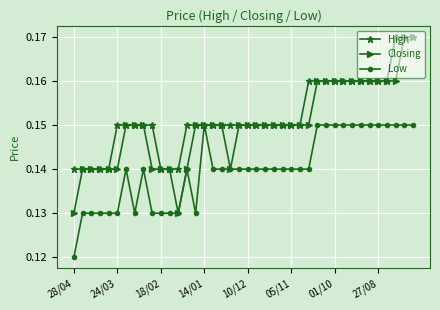

Does the chart display data point markers on the line(s)?

Yes